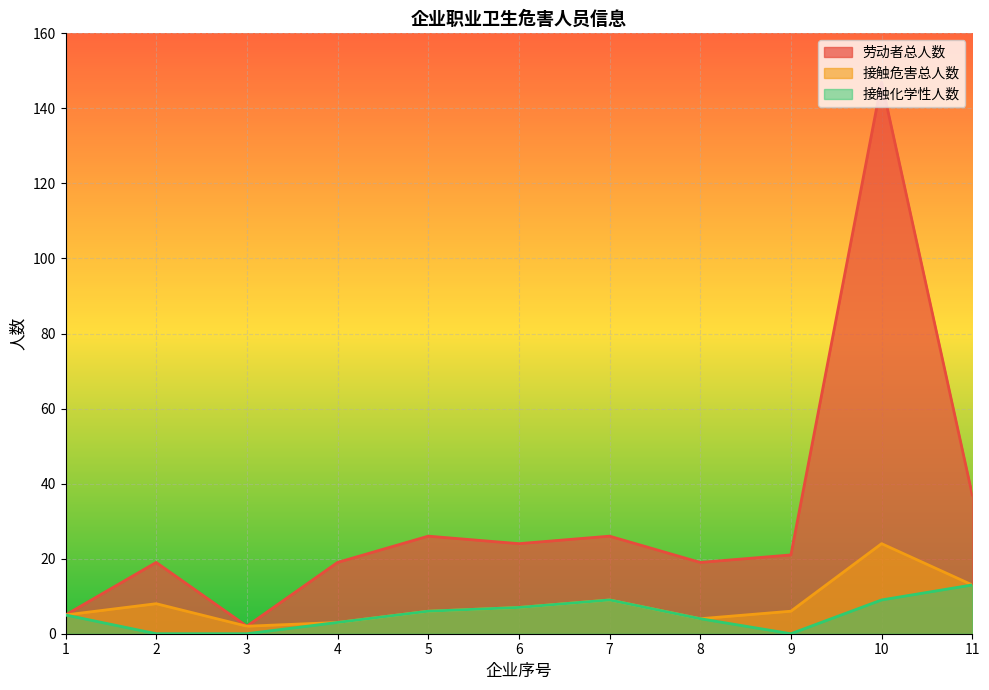

True or false: 接触化学性人数 and 接触危害总人数 cross at least once.

False